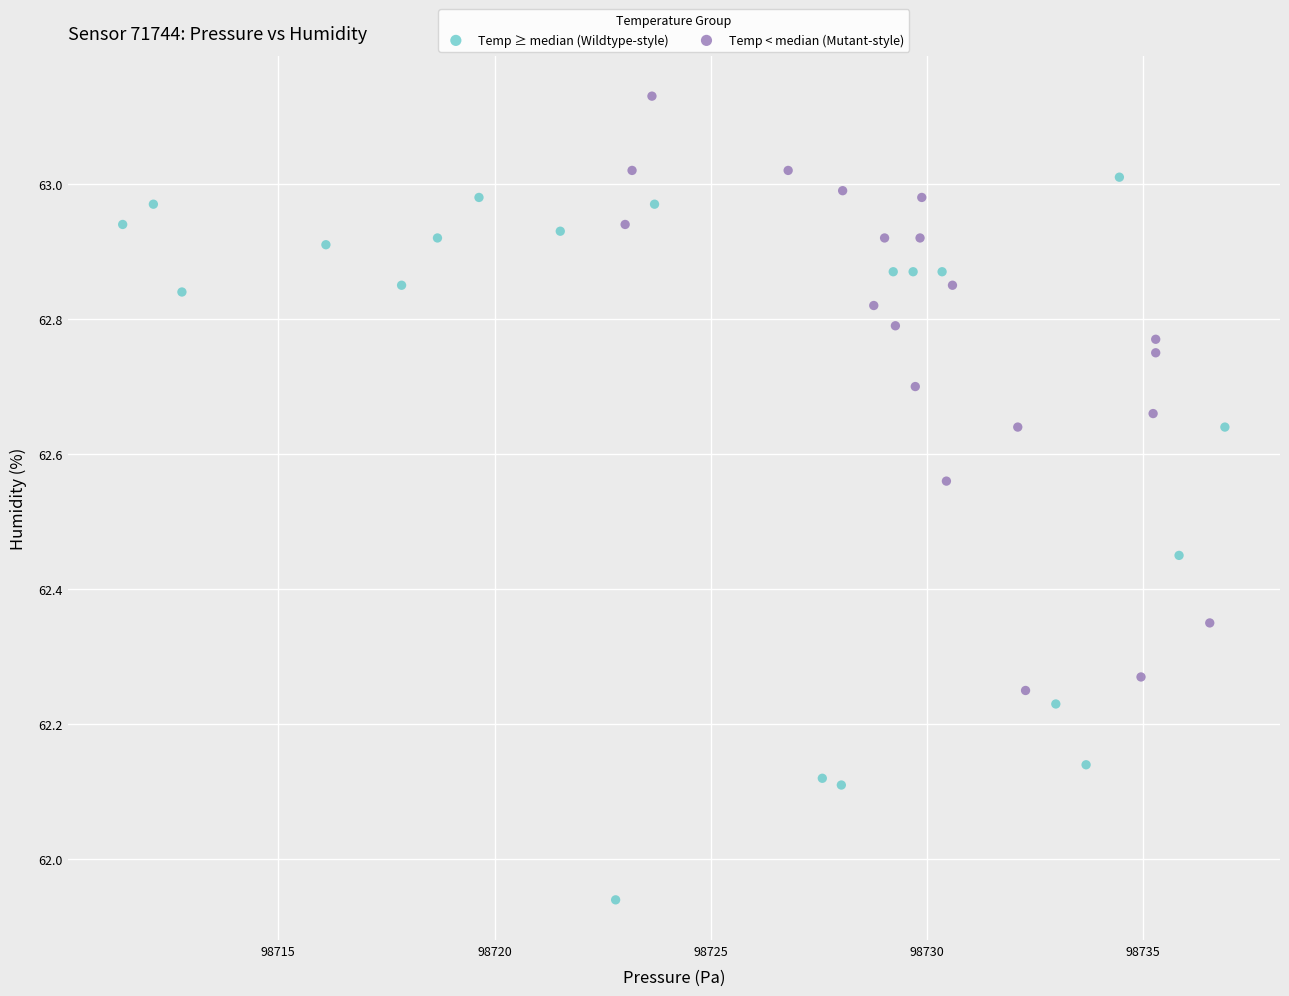

Which series has the widest spread of Y values?

Temp ≥ median (Wildtype-style)